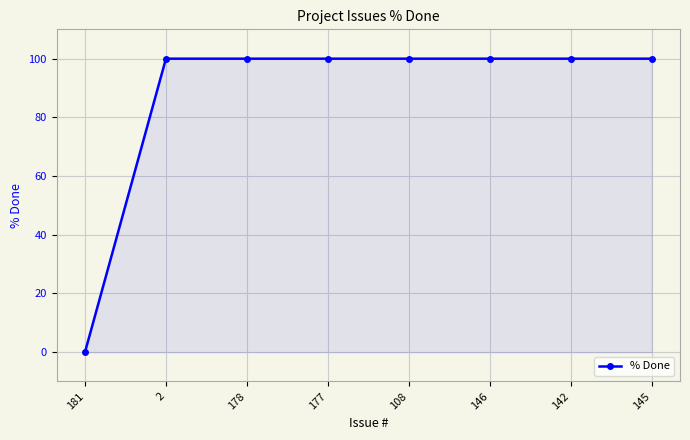

Which category has the lowest value across all series?

181